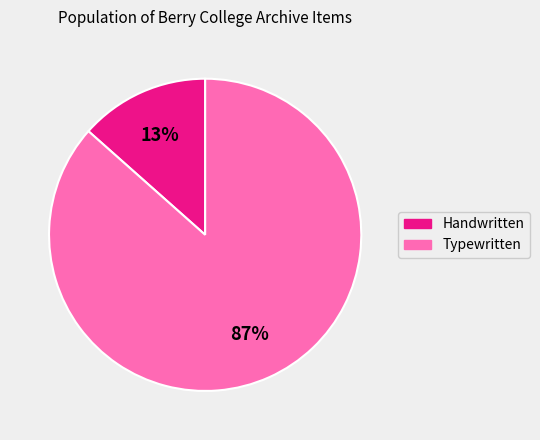

Is there any slice that represents more than half of the pie?

Yes